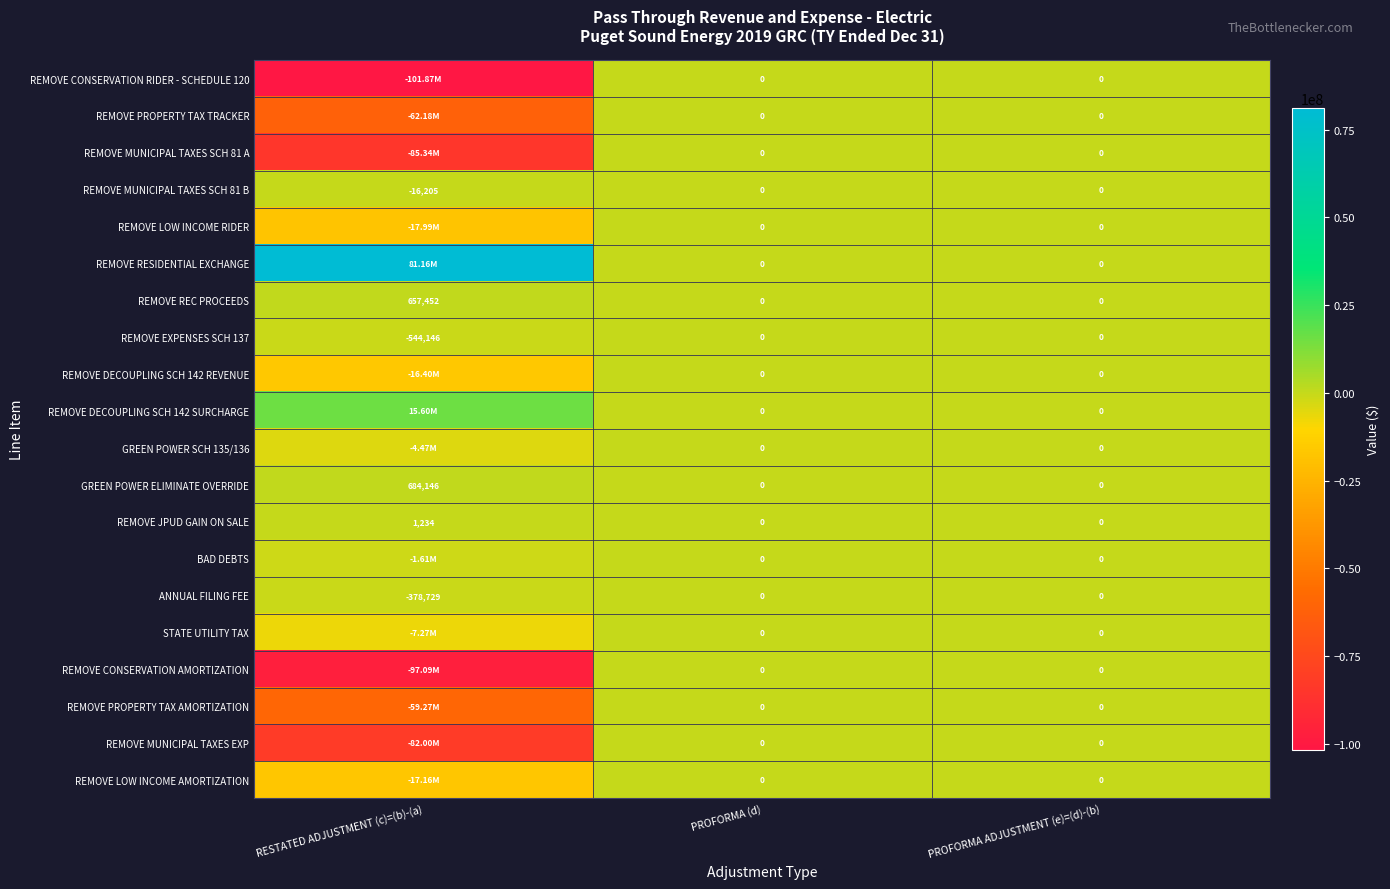

What is the smallest value displayed?

-101866388.8